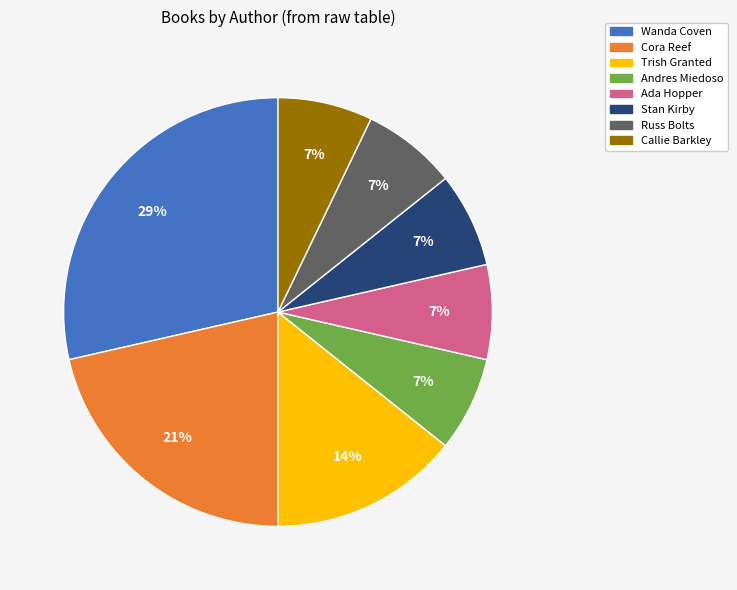

To the nearest percent, what is the average slice percentage?

12%